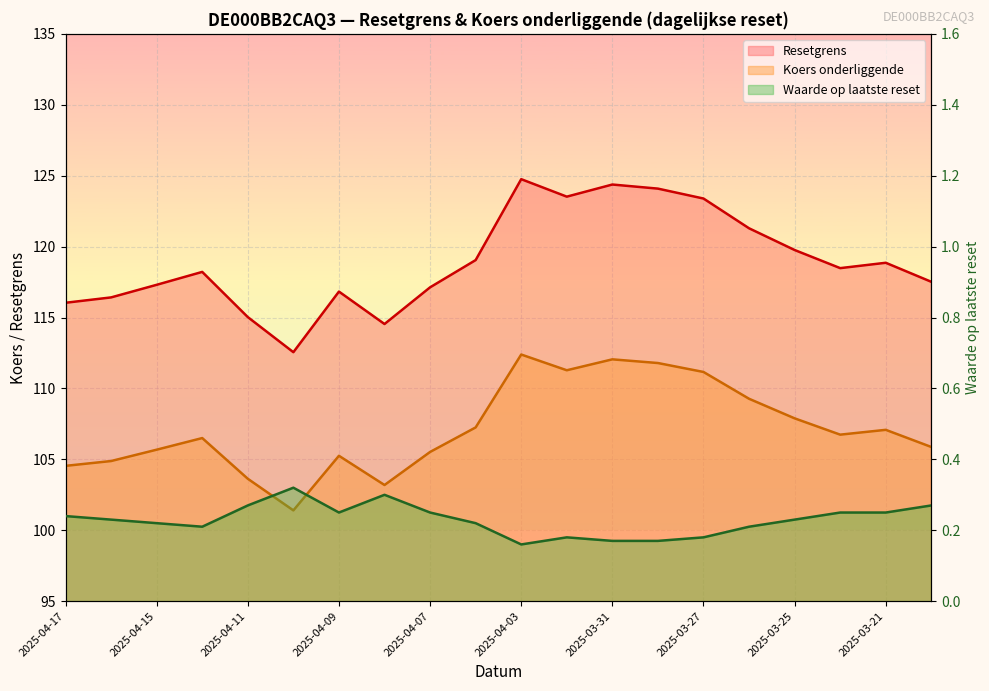

What is the sum of the Resetgrens values at 2025-04-08 and 2025-04-04?

233.6